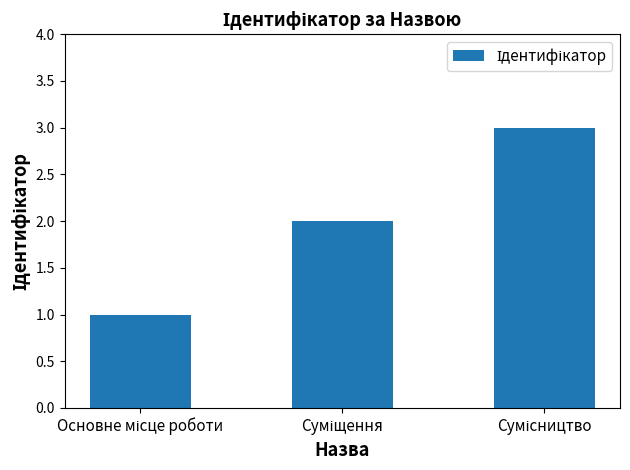

What is the value of the 2nd bar from the left?

2